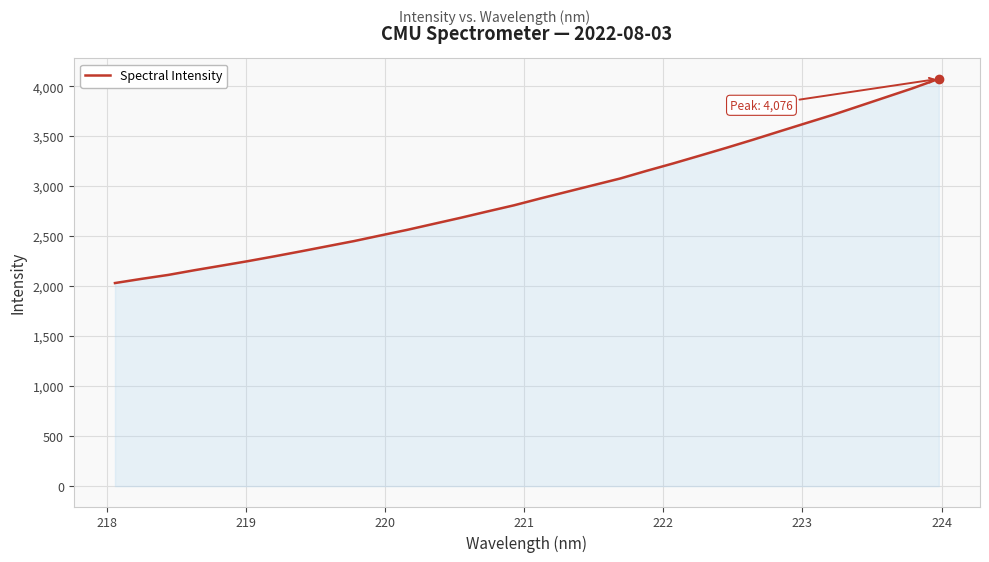

What is the maximum value shown in the chart?

4075.9